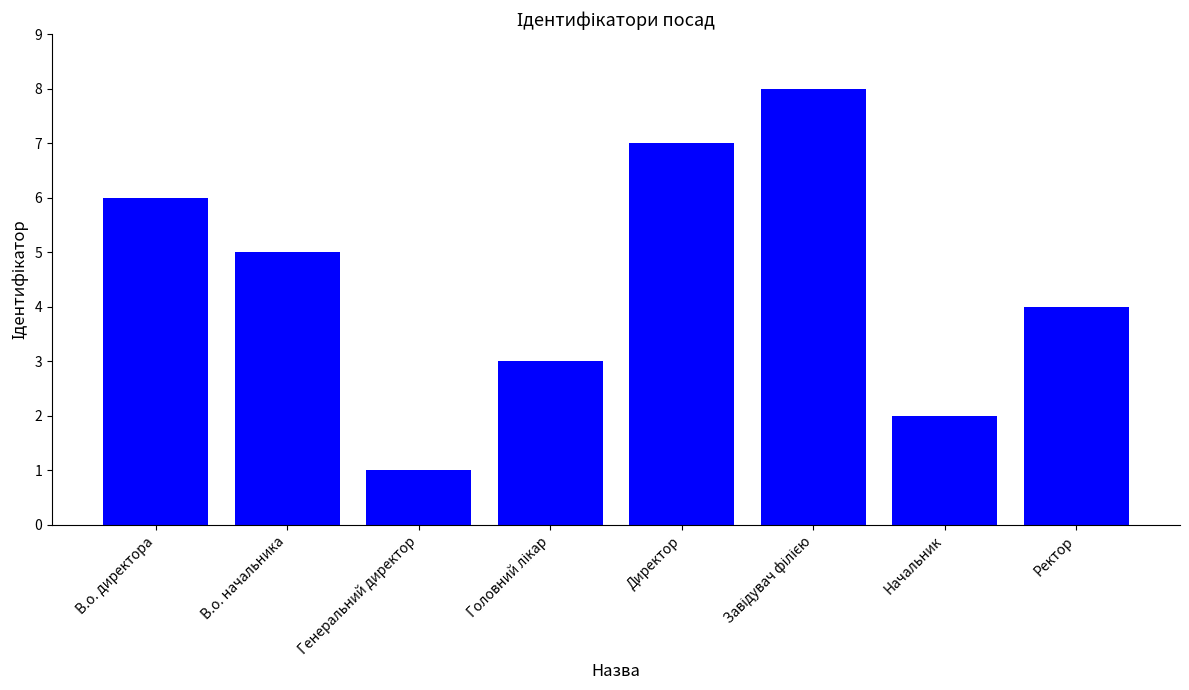

What is the sum of all values?

36